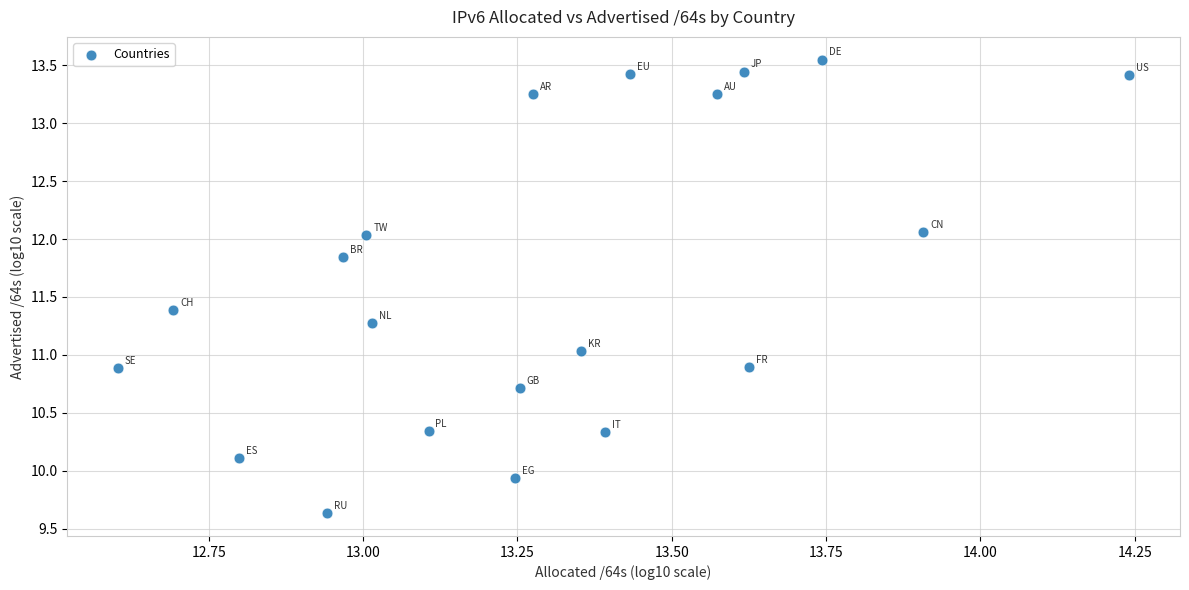

What is the range of X values (max minus min)?

1.6